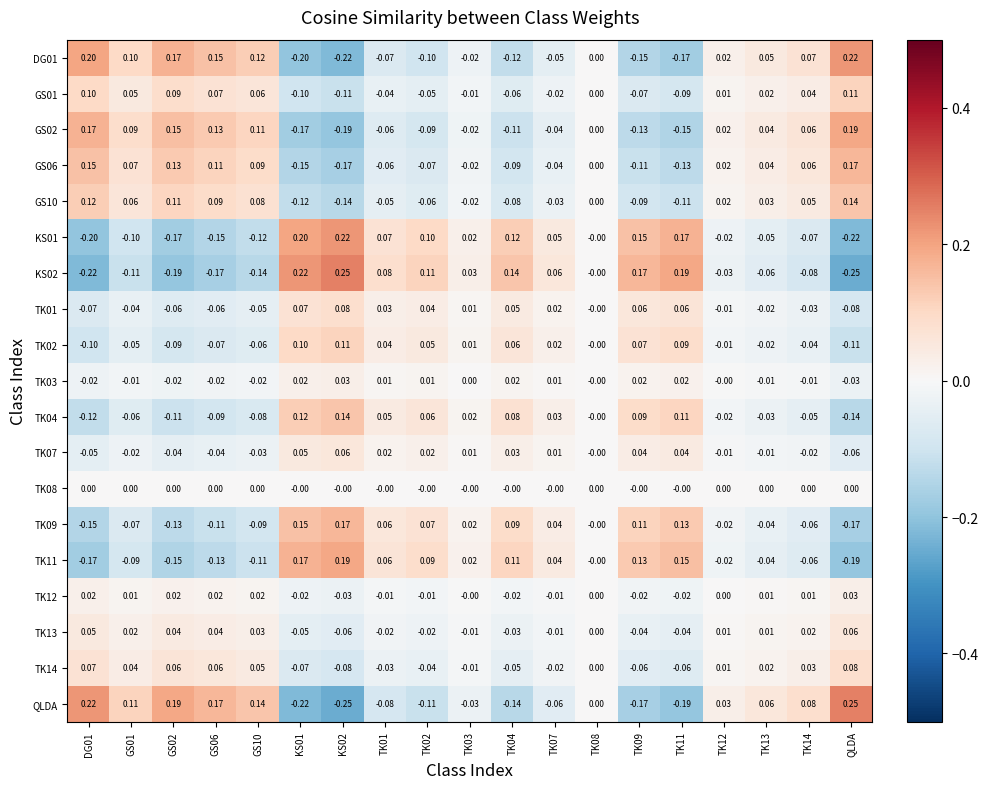

At which label does GS02 reach its peak?

QLDA